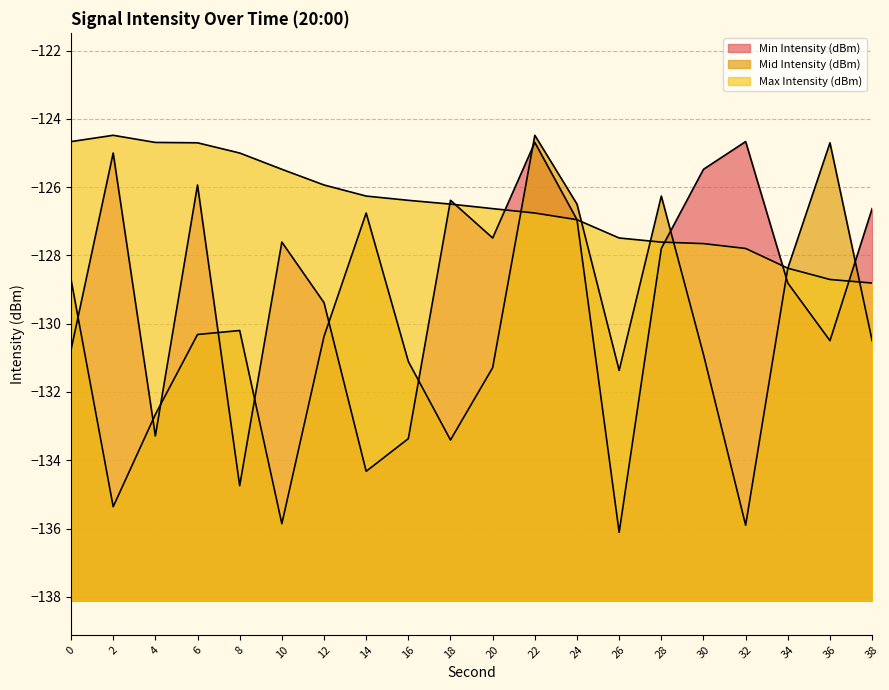

True or false: Min Intensity (dBm) and Max Intensity (dBm) intersect in this chart.

True